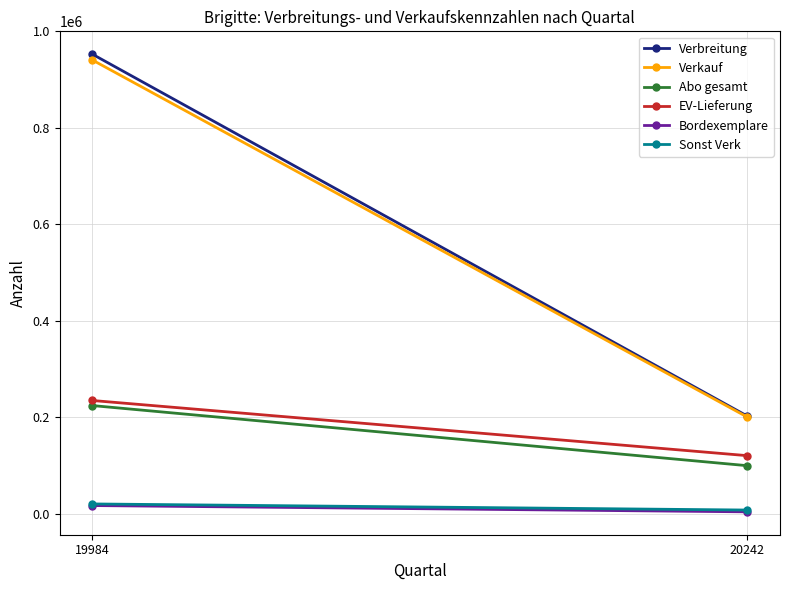

How many data points does each series have?

2